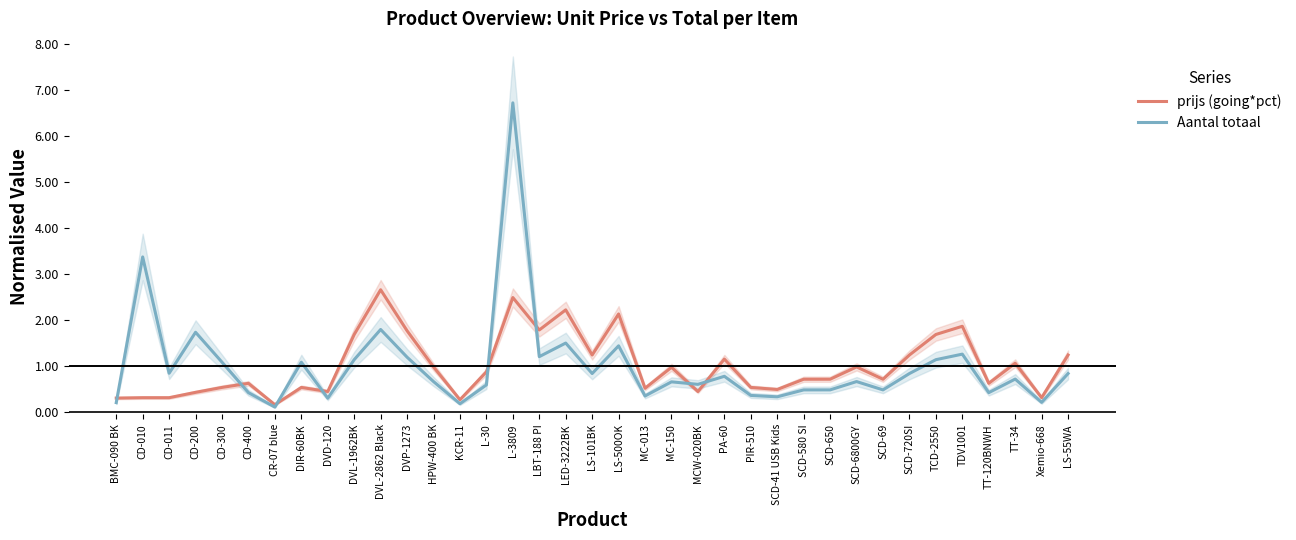

The prijs (going*pct) series shows 2.2 at LED-3222BK. True or false?

True